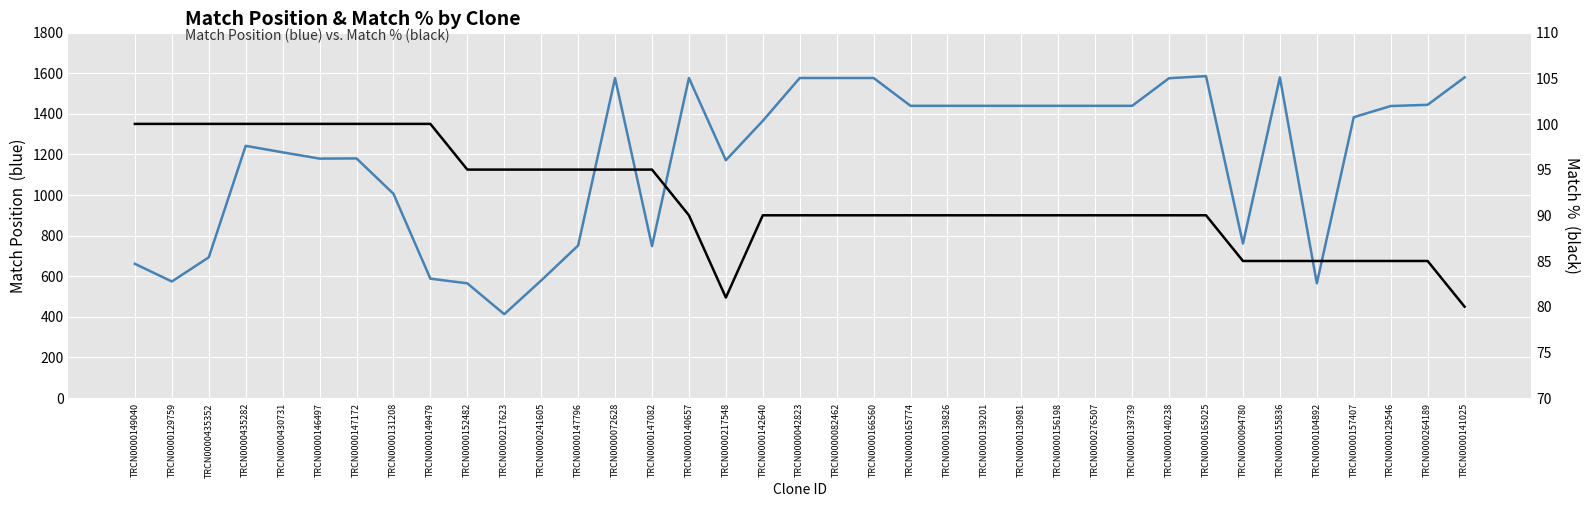

Reading right to left, extract all data points from this chart.

Match Position: 1579	1444	1438	1383	565	1579	761	1585	1575	1439	1439	1439	1439	1439	1439	1439	1576	1576	1576	1365	1171	1576	748	1576	751	579	413	565	588	1006	1180	1179	1210	1242	693	574	661
Match %: 80	85	85	85	85	85	85	90	90	90	90	90	90	90	90	90	90	90	90	90	81	90	95	95	95	95	95	95	100	100	100	100	100	100	100	100	100